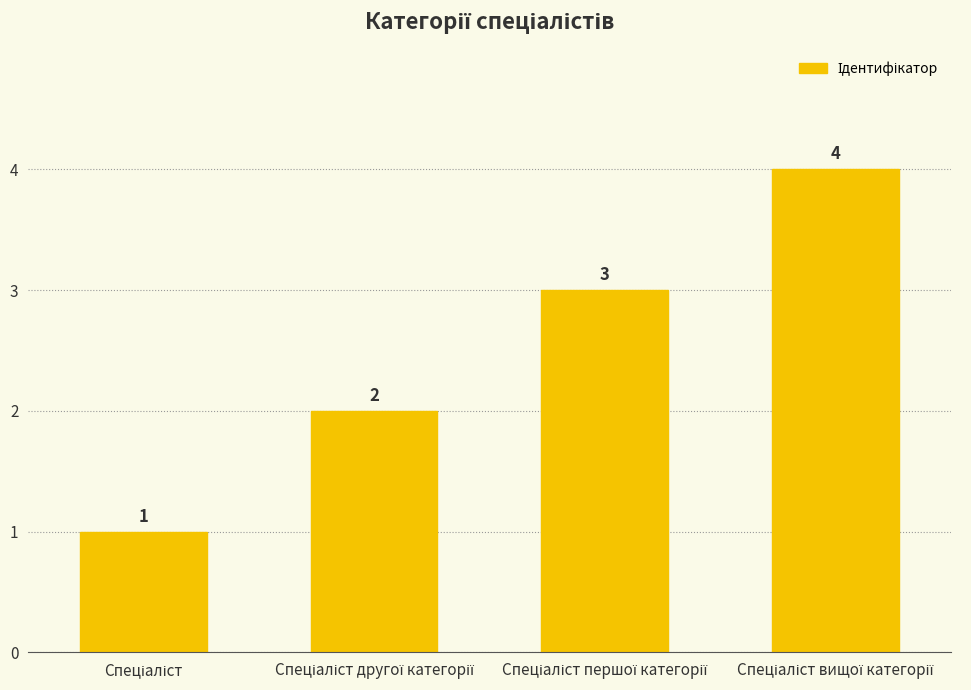

How many values are between 2 and 4?

3